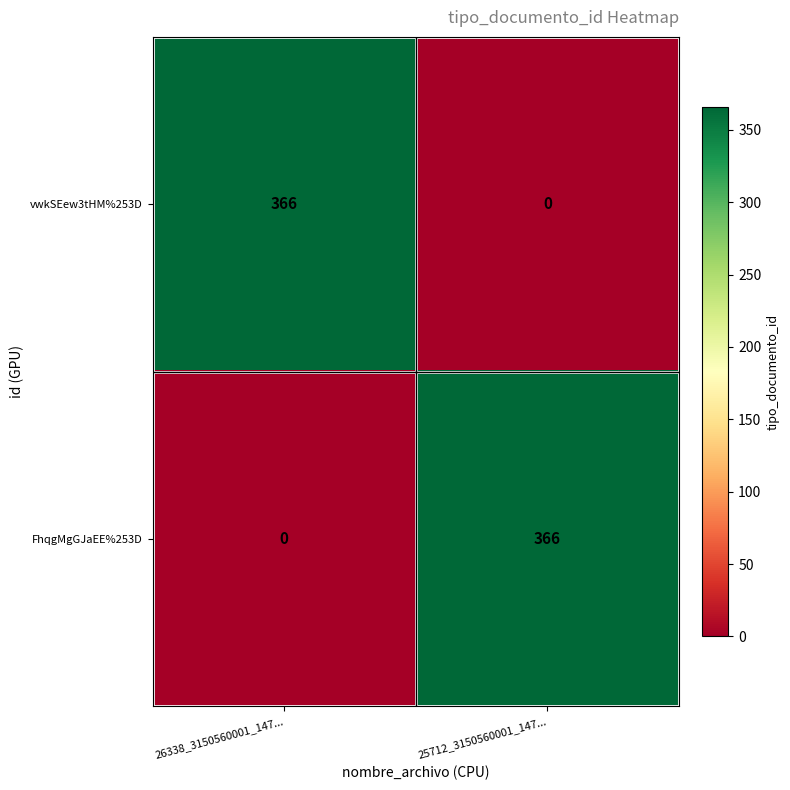

List the labels in order of FhqgMgGJaEE%253D value, largest first.

25712_3150560001_147..., 26338_3150560001_147...